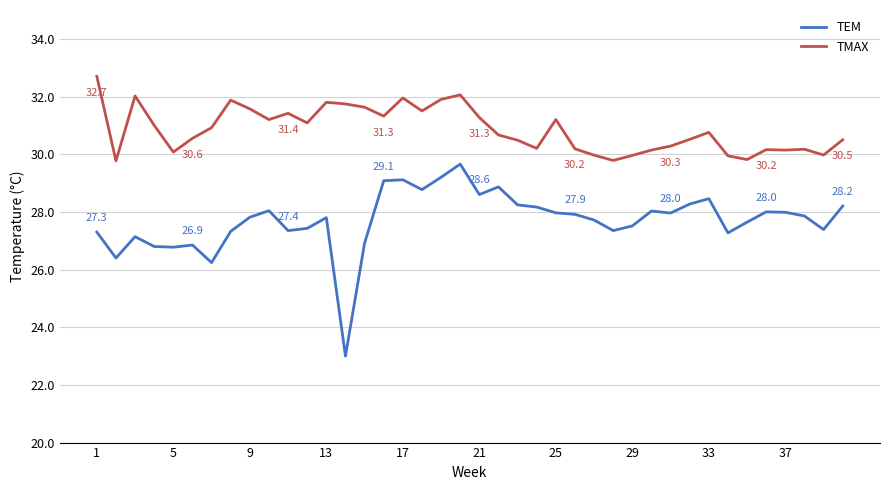

List the series in order of their peak value, lowest first.

TEM, TMAX